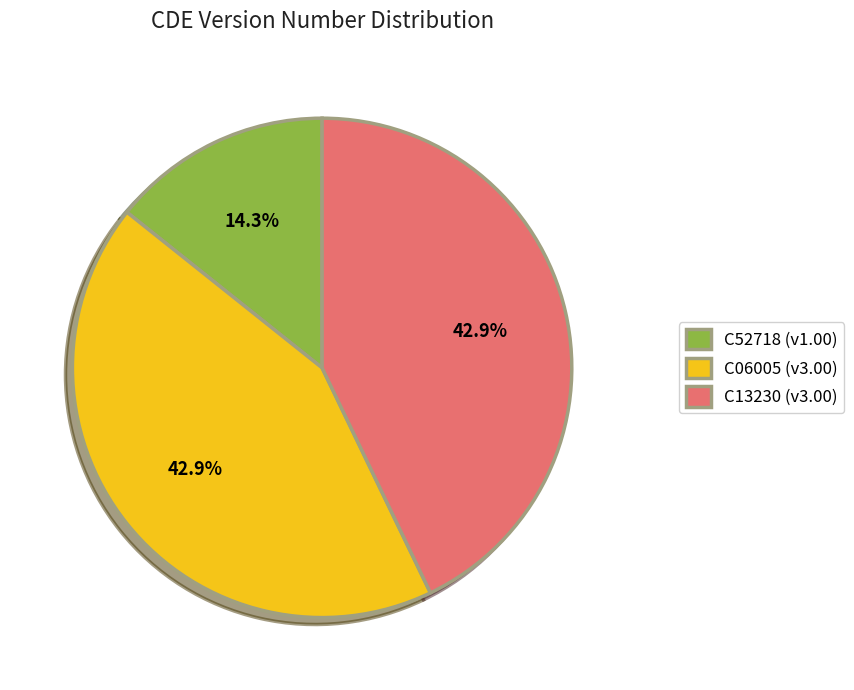

Approximately how many times larger is the value at C06005 (v3.00) compared to C13230 (v3.00)?

1.0